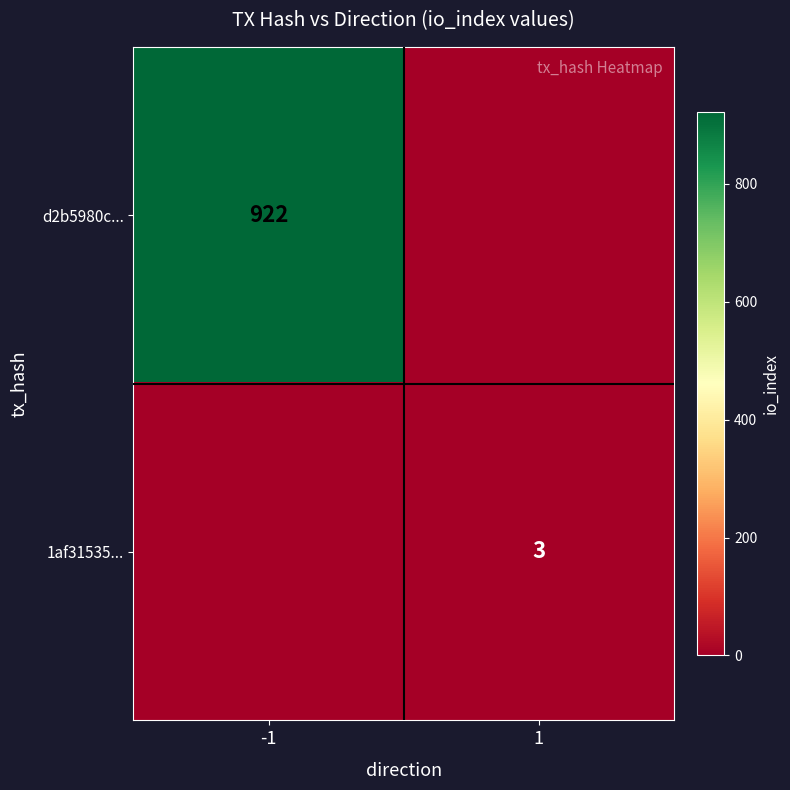

The value of 1af31535... at 1 is 1. True or false?

False